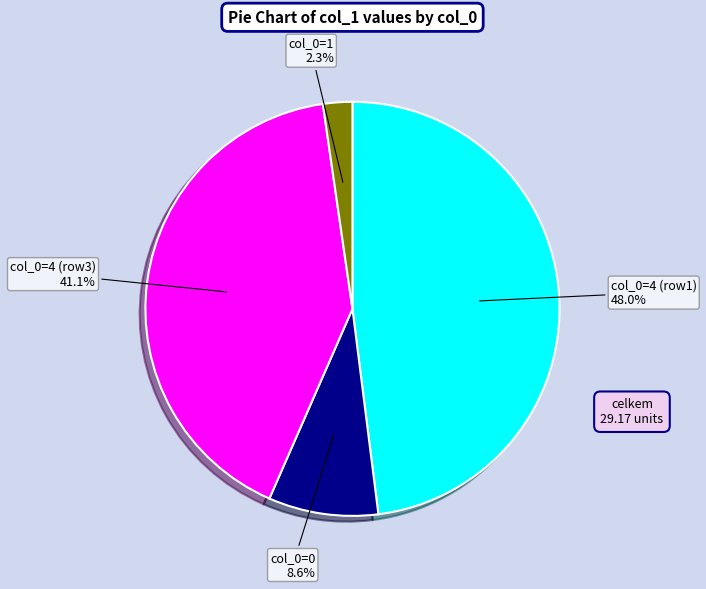

Do col_0=4 (row1) and col_0=0 together represent more than half of the pie?

Yes